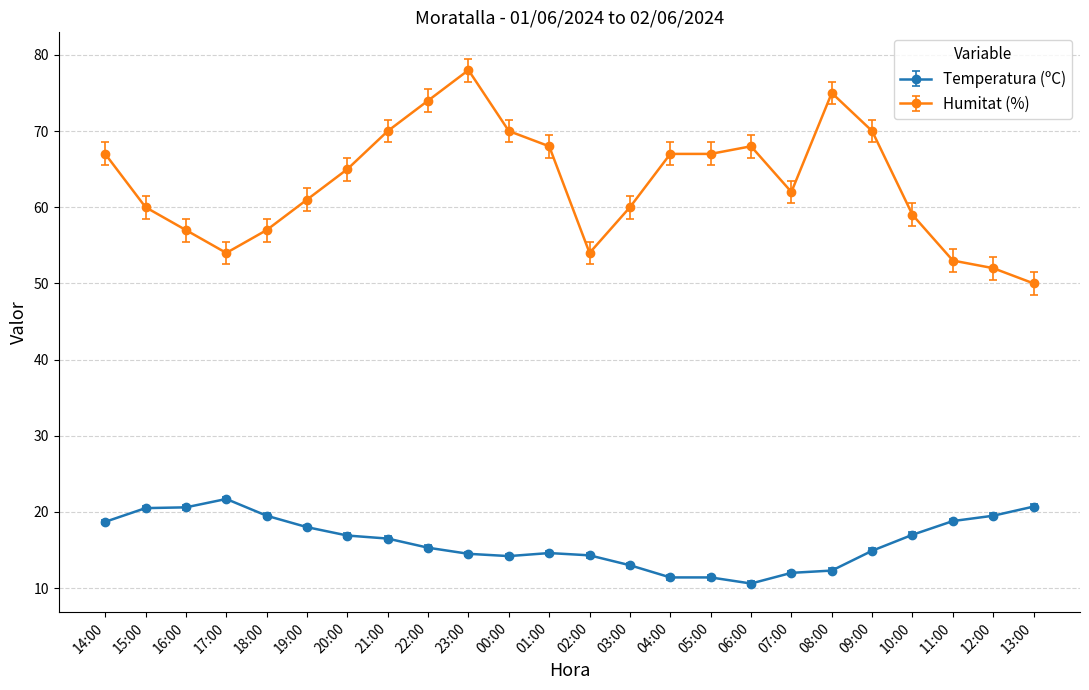

At which category does Humitat (%) reach its first local valley?

17:00